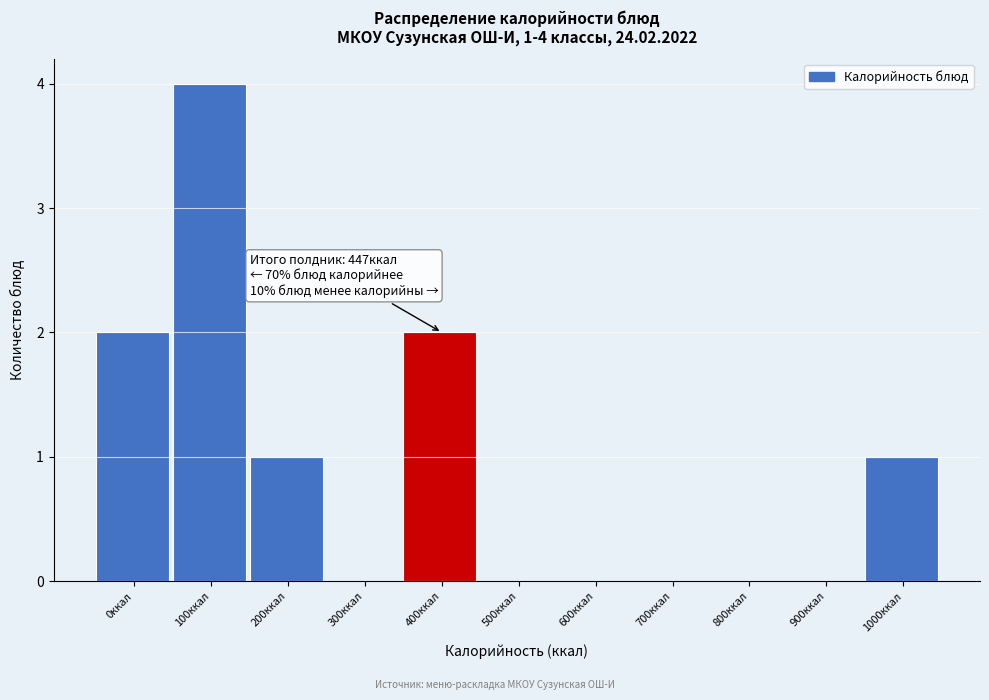

Reading right to left, what are all the values shown in this chart?

1000ккал=1	900ккал=0	800ккал=0	700ккал=0	600ккал=0	500ккал=0	400ккал=2	300ккал=0	200ккал=1	100ккал=4	0ккал=2